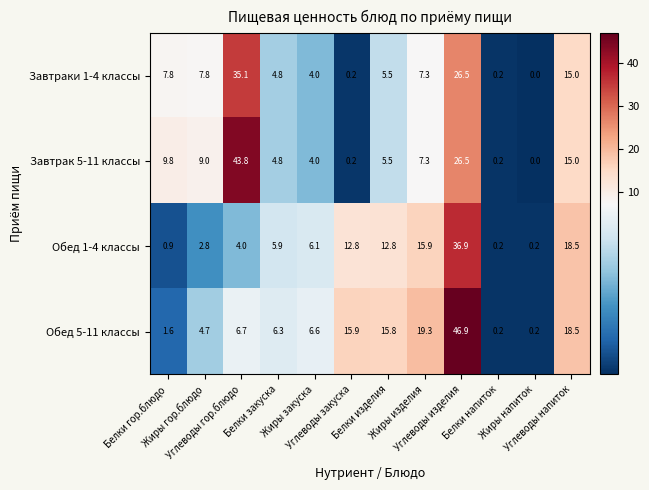

List the series in order of their peak value, highest first.

Обед 5-11 классы, Завтрак 5-11 классы, Обед 1-4 классы, Завтраки 1-4 классы